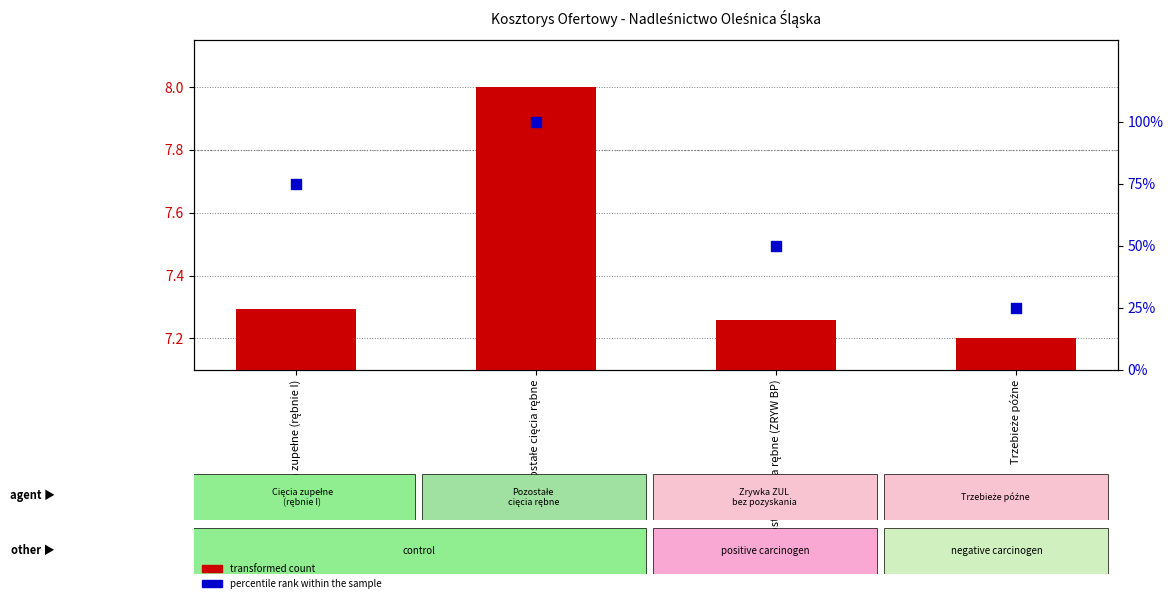

At which category is the sum across all series the highest?

Pozostałe cięcia rębne